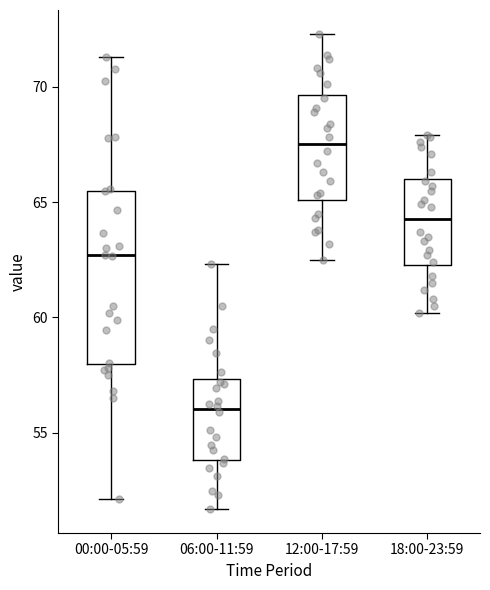

Reading left to right, transcribe this box plot: for each box, give where its median line is, the range the box spans, and where its two whiskers end, as read against the y-axis. The values are not printed on the chart, so give them approximately, as read against the axis.

00:00-05:59: median 62.5, box 58.0 to 65.5, whiskers 52.0 to 71.5
06:00-11:59: median 56.0, box 54.0 to 57.5, whiskers 51.5 to 62.5
12:00-17:59: median 67.5, box 65.0 to 69.5, whiskers 62.5 to 72.5
18:00-23:59: median 64.5, box 62.5 to 66.0, whiskers 60.0 to 68.0